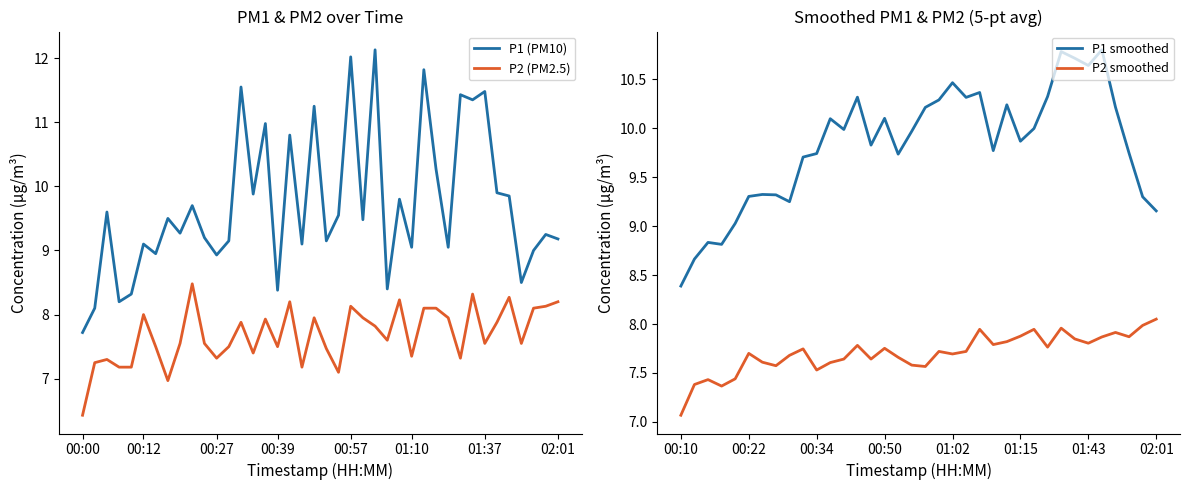

True or false: P1 (PM10) and P2 (PM2.5) intersect in this chart.

False